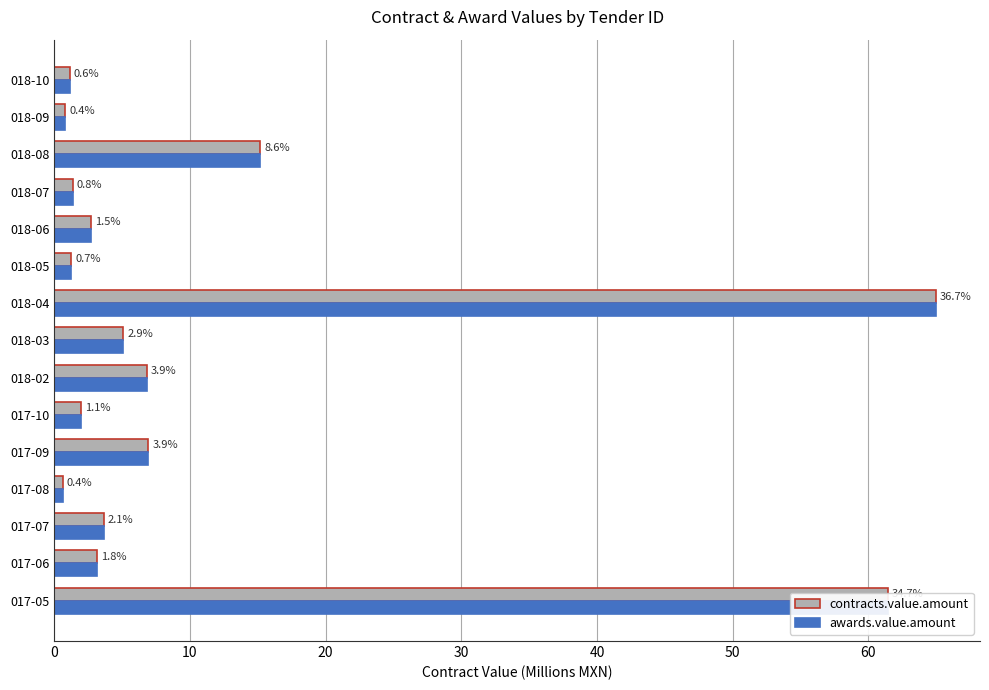

What are all the series names shown in the legend?

contracts.value.amount, awards.value.amount